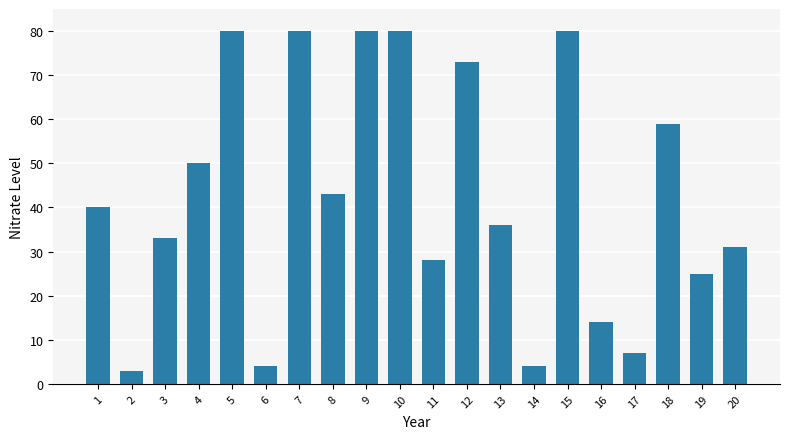

The chart shows a value of 80 at 9. True or false?

True